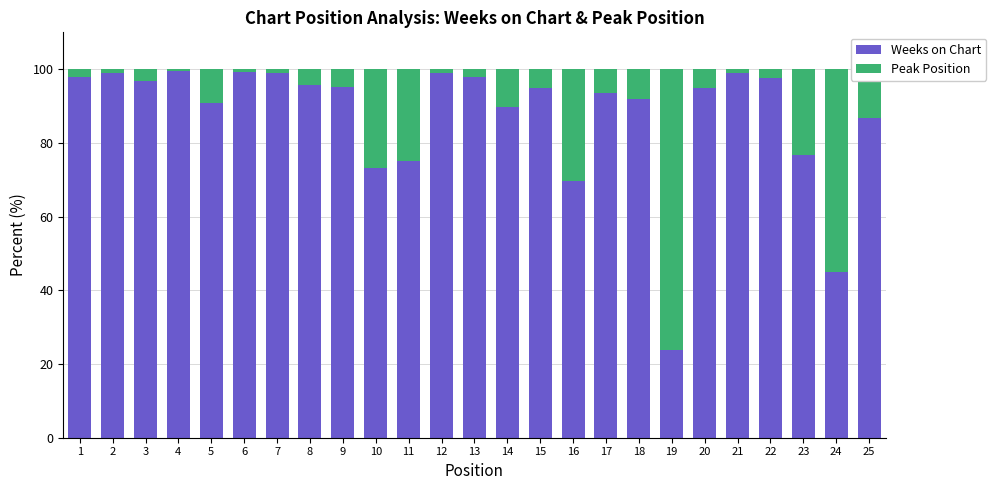

What is the difference between the maximum and minimum values in the Weeks on Chart series?

75.7